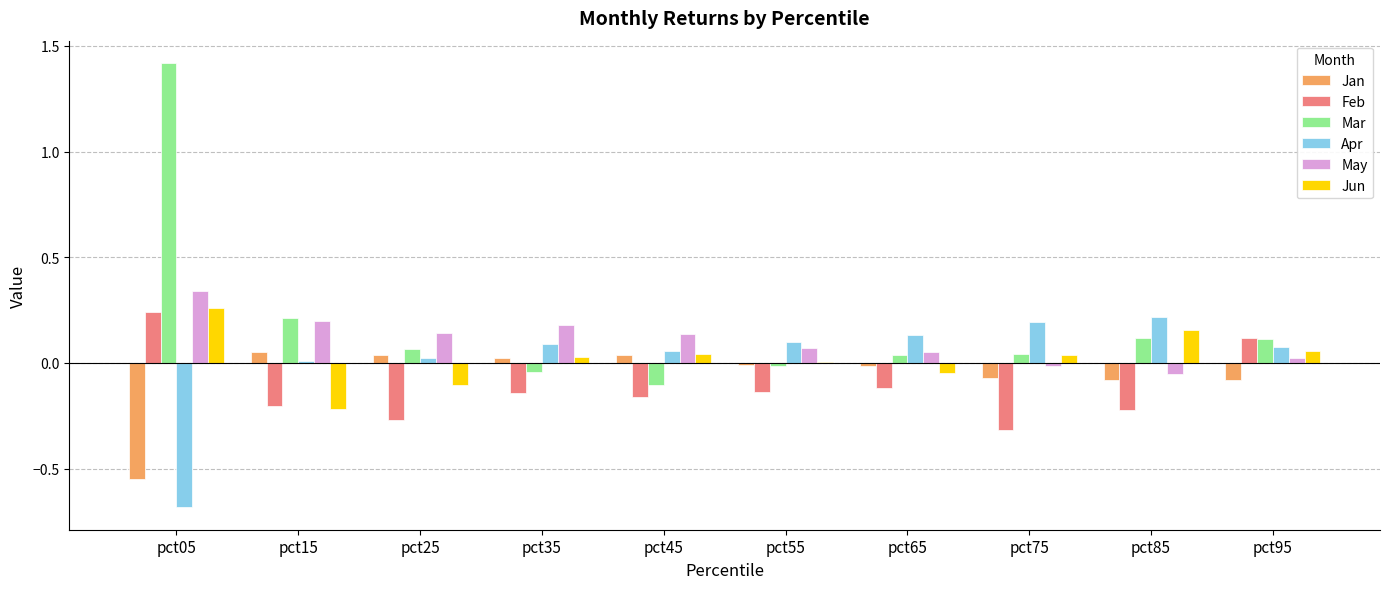

Between pct05 and pct65, which series saw the biggest shift?

Mar